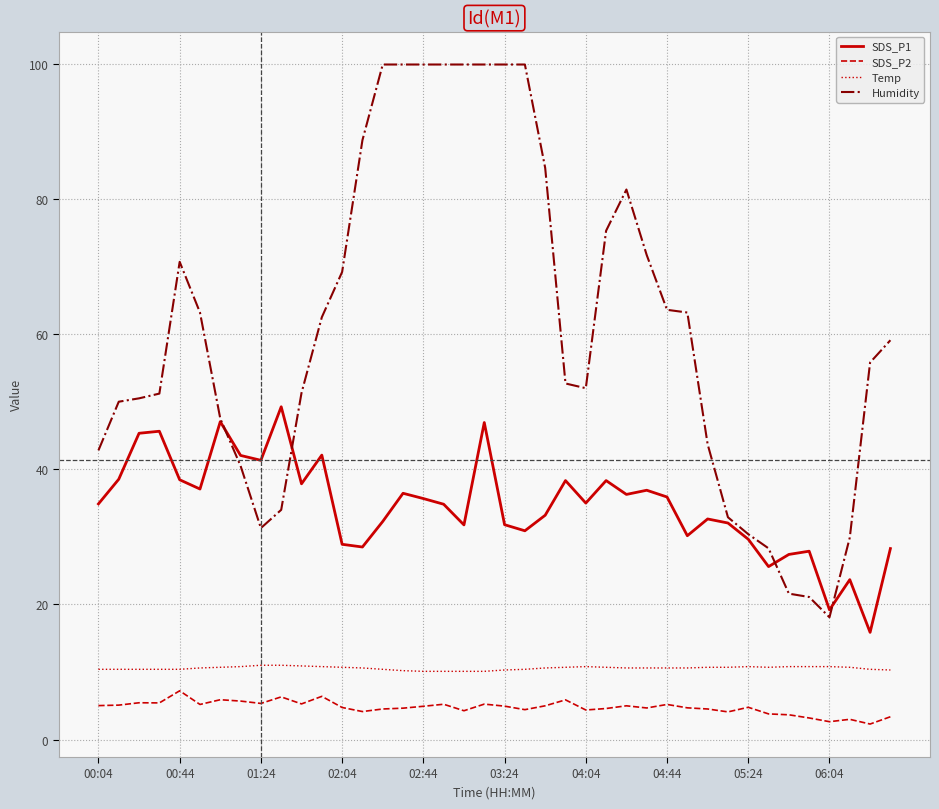

Which series has the largest range (max minus min)?

Humidity